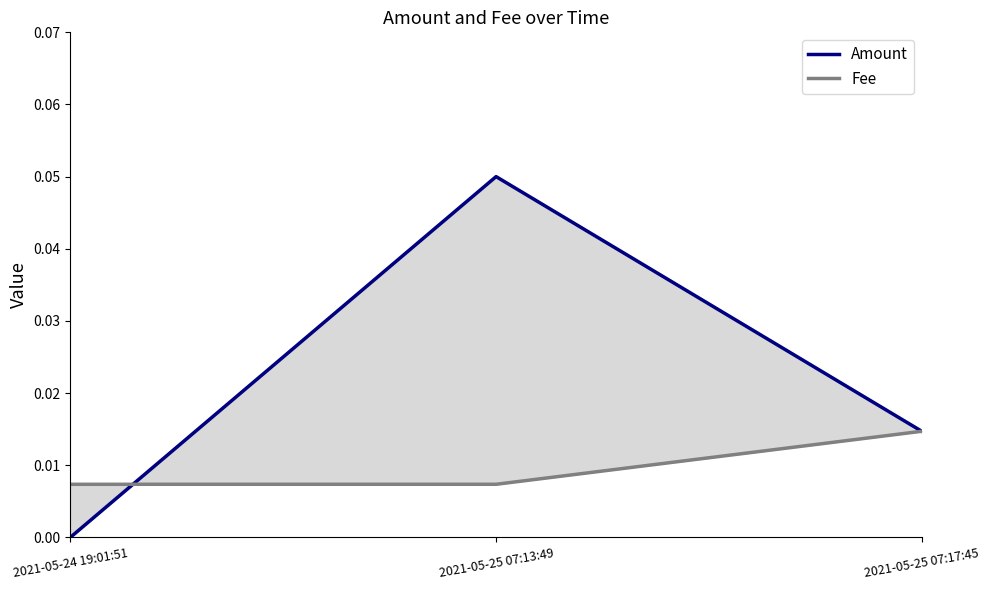

How many lines are shown in the chart?

2